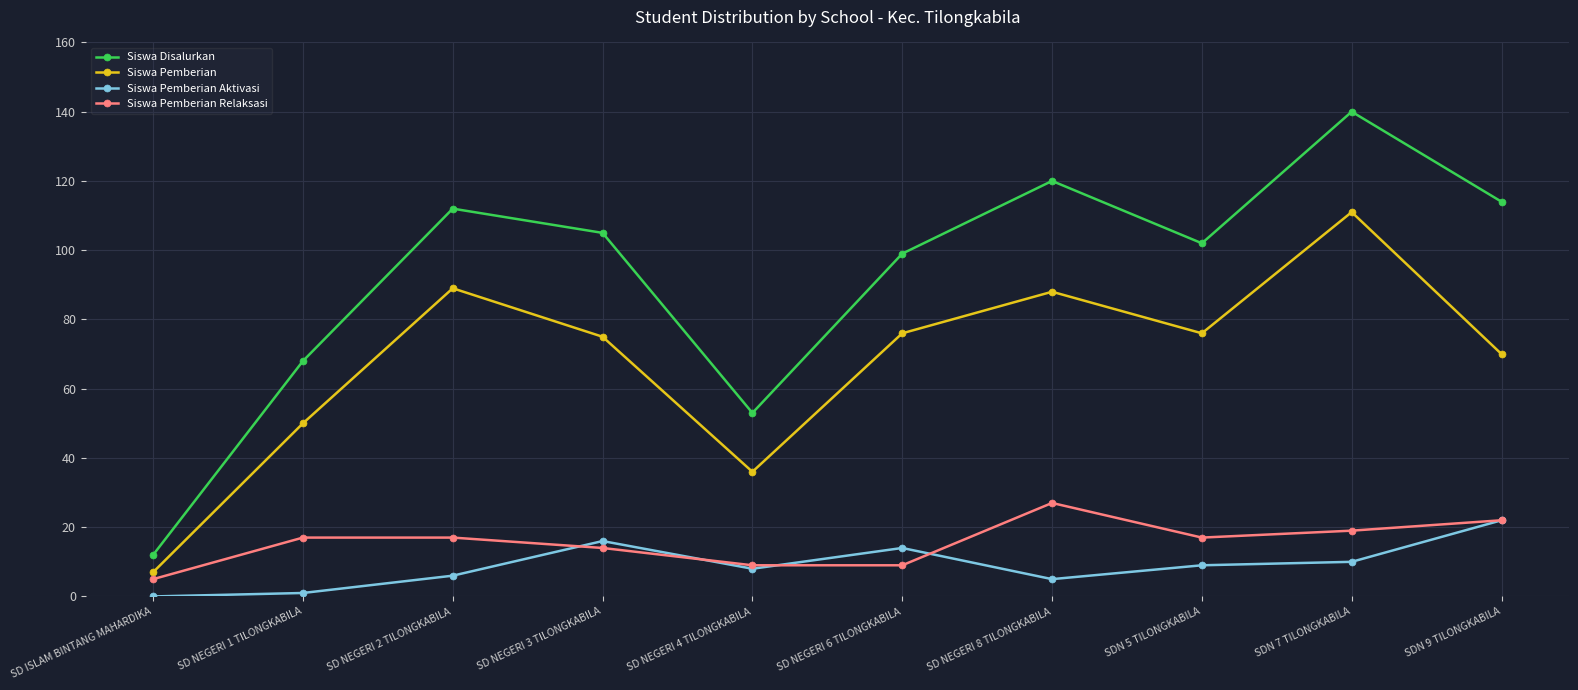

Is it true that Siswa Pemberian Relaksasi equals 6 at SDN 9 TILONGKABILA?

False